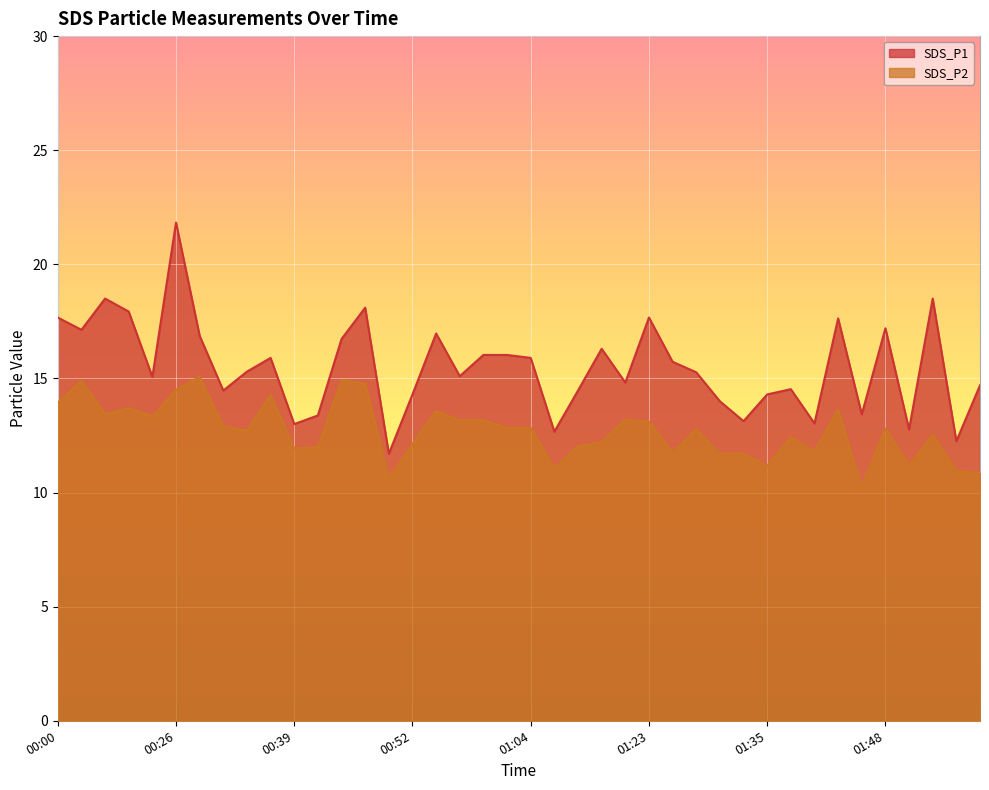

How many lines are shown in the chart?

2